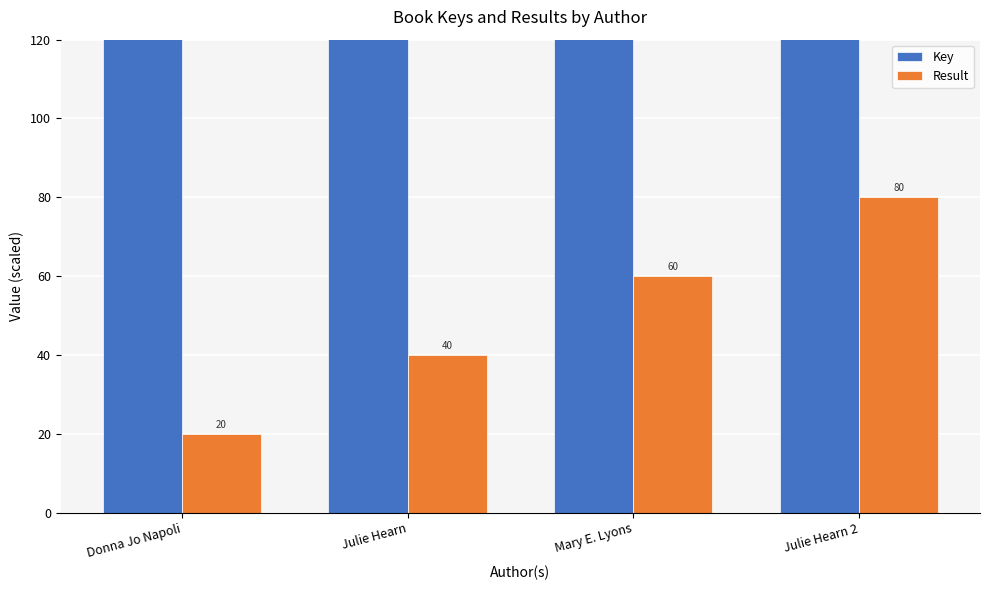

What are all the series names shown in the legend?

Key, Result